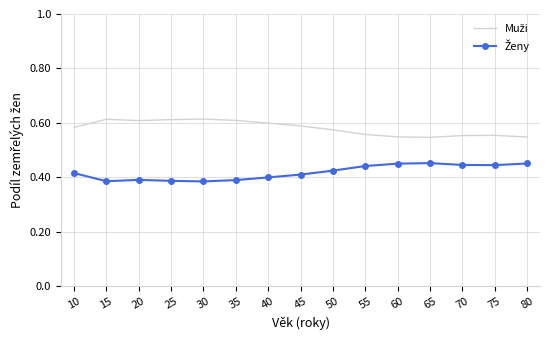

What is the total value across all series at 10?

1.0